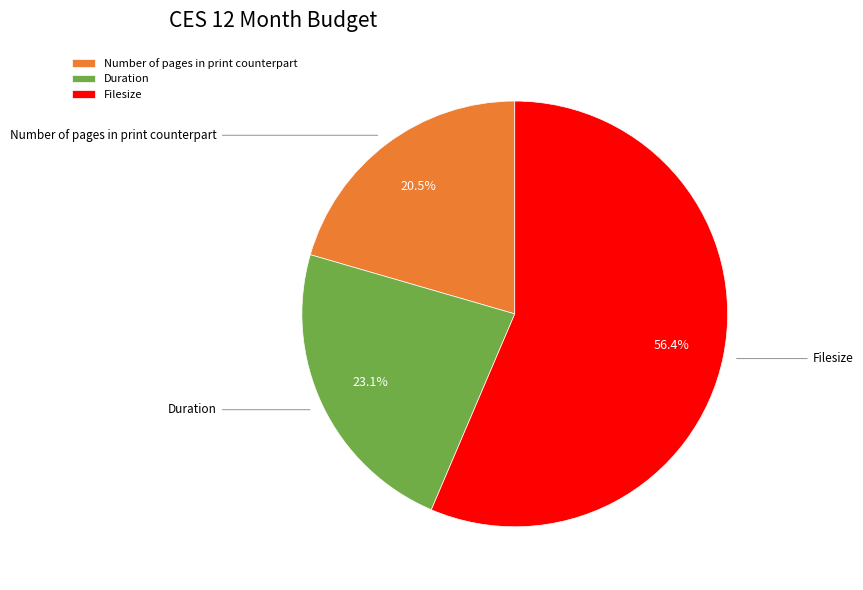

Which category has the smallest portion of the pie?

Number of pages in print counterpart